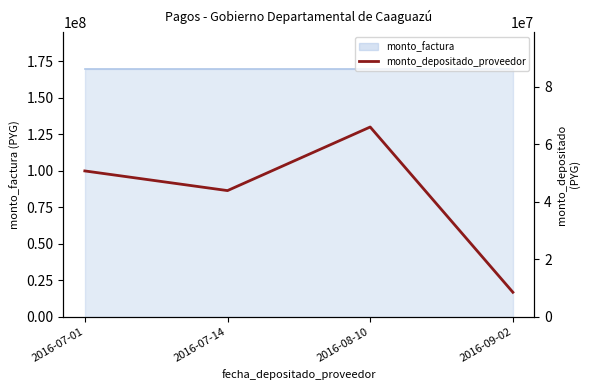

Where is the first local maximum?

2016-08-10